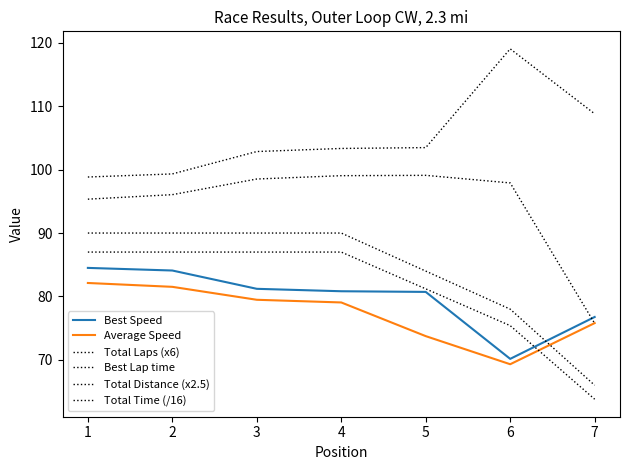

Rank the series by their maximum value, from lowest to highest.

Average Speed, Best Speed, Total Distance (x2.5), Total Laps (x6), Total Time (/16), Best Lap time